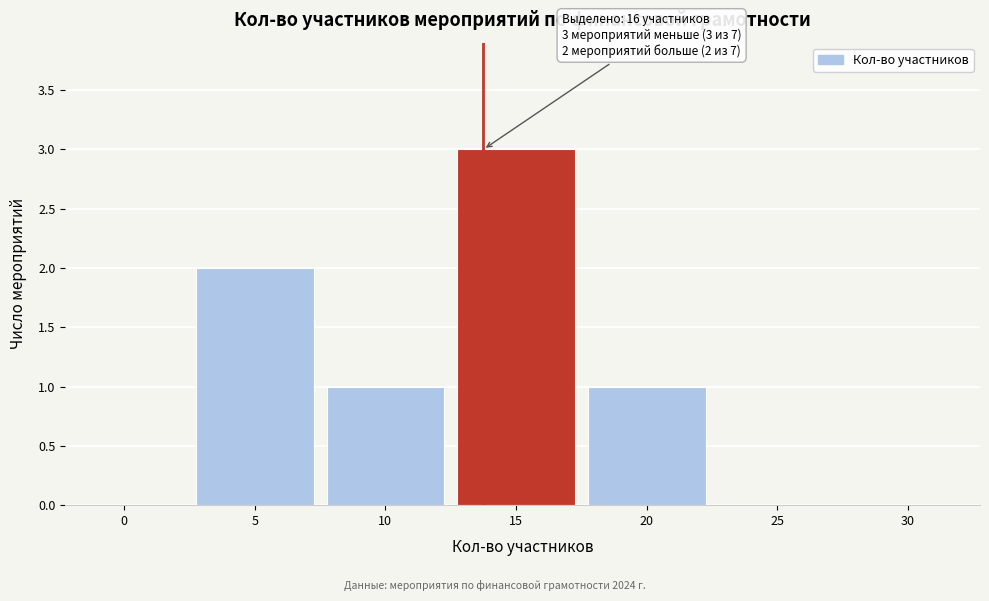

Reading left to right, transcribe all the data shown in this chart.

0=0	5=2	10=1	15=3	20=1	25=0	30=0